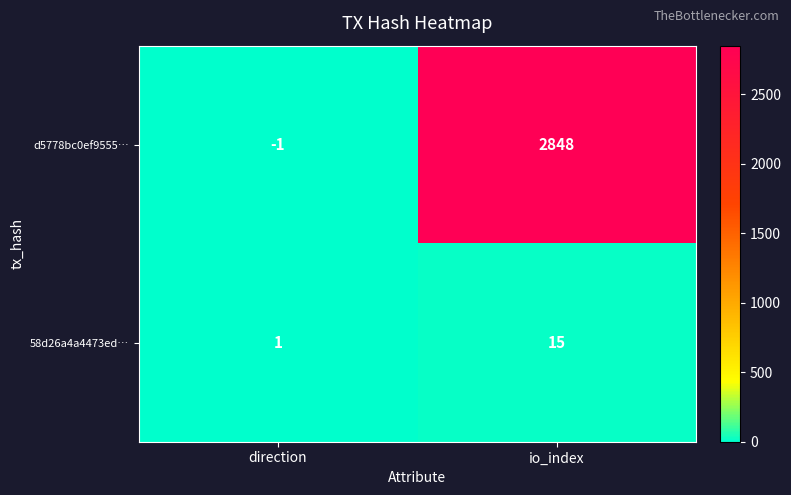

Between direction and io_index, which series saw the biggest shift?

d5778bc0ef9555…